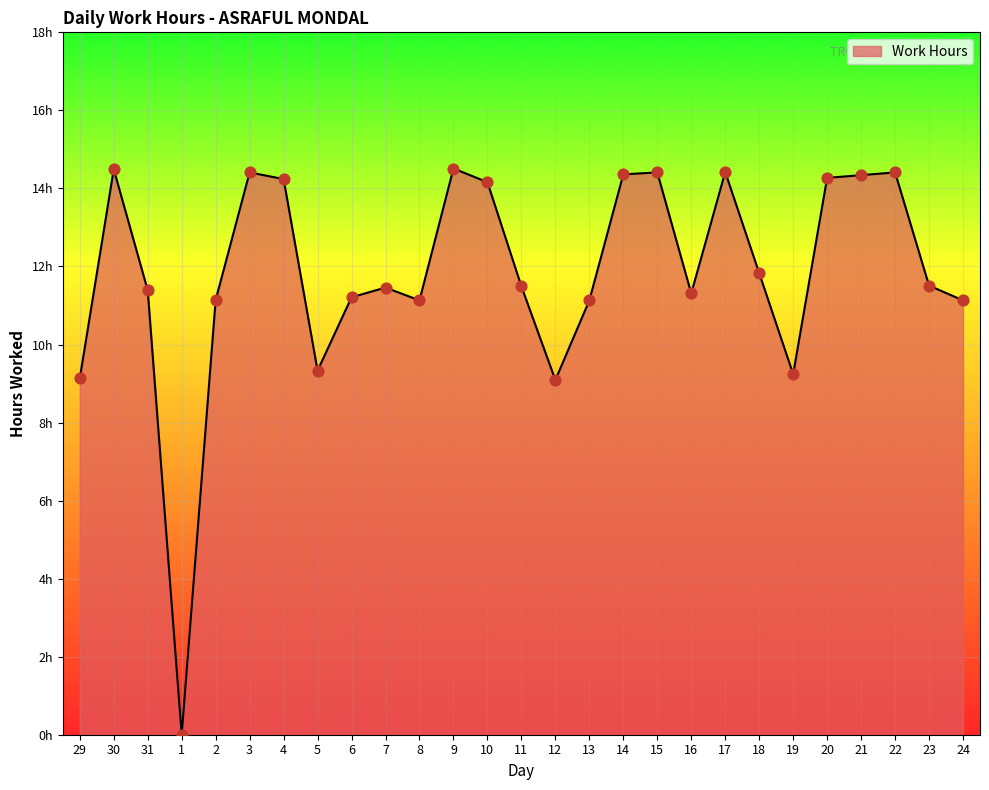

Does the chart have visible grid lines?

Yes